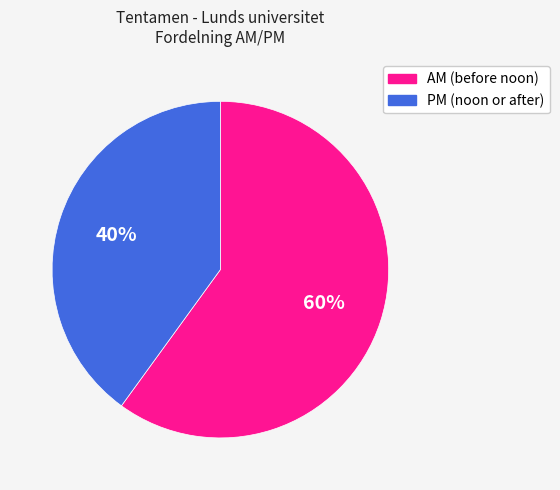

To the nearest percent, what is the average slice percentage?

50%